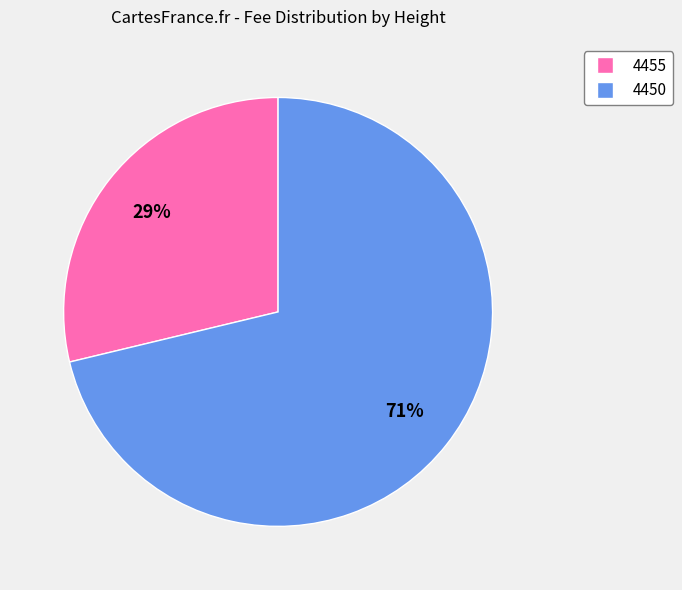

Rank the categories by value from highest to lowest.

4450, 4455